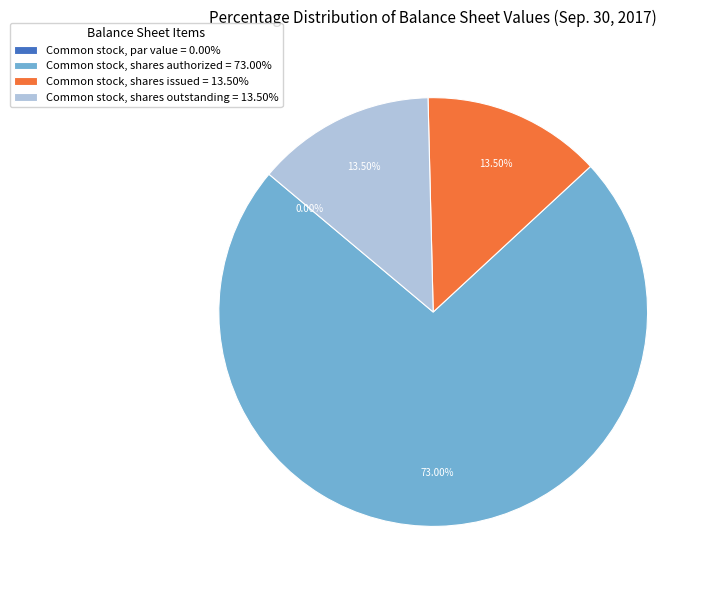

Approximately how many times larger is the value at Common stock, shares issued compared to Common stock, shares authorized?

0.2